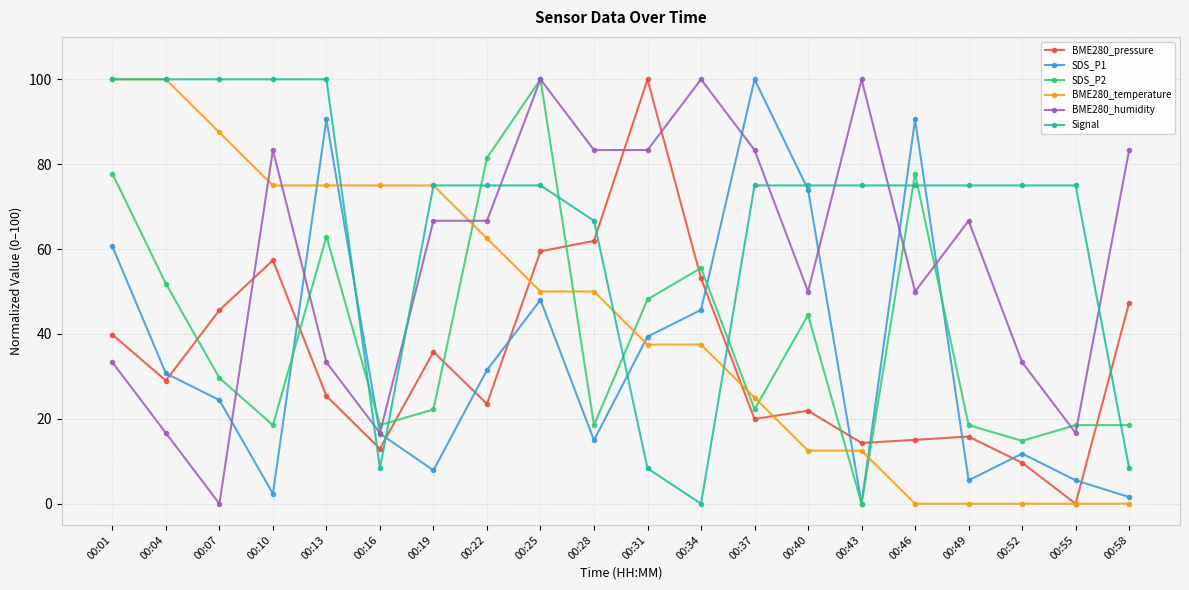

What is the difference between the maximum and second lowest values in the BME280_temperature series?

100.0